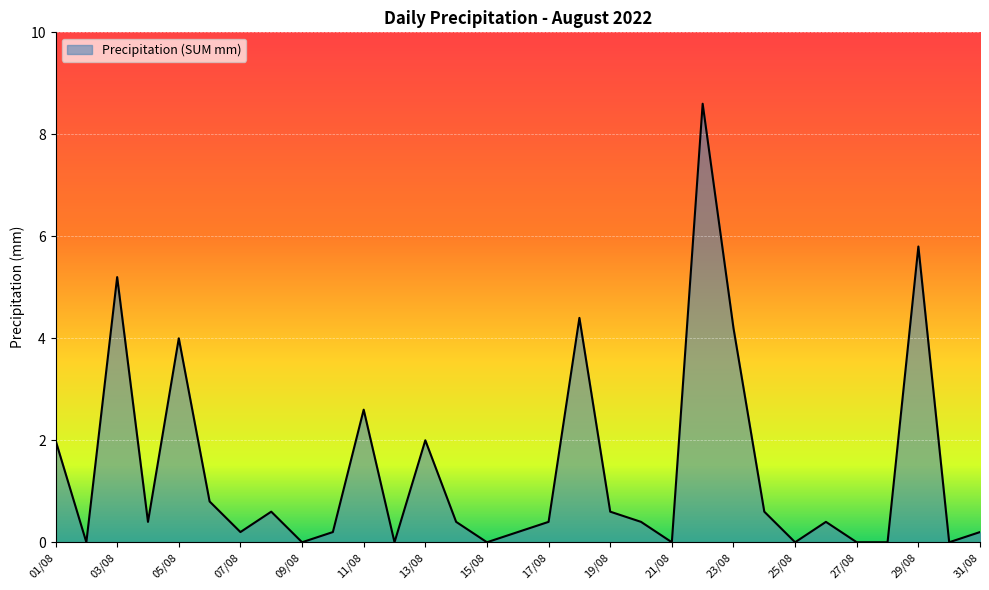

What is the greatest value displayed?

8.6